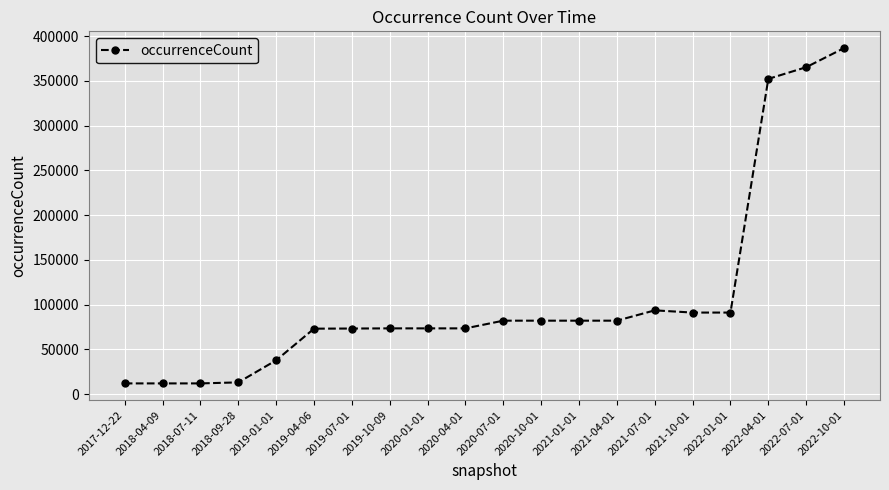

What is the sum of all values?

2161073